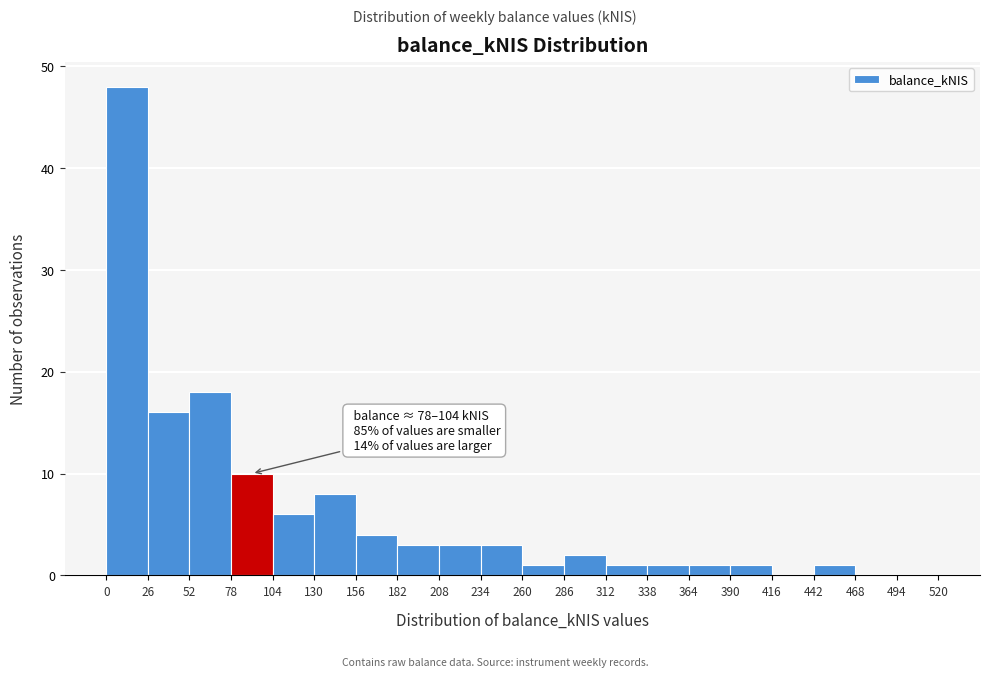

Over which range of the x-axis is the bar tallest?

0 to 26